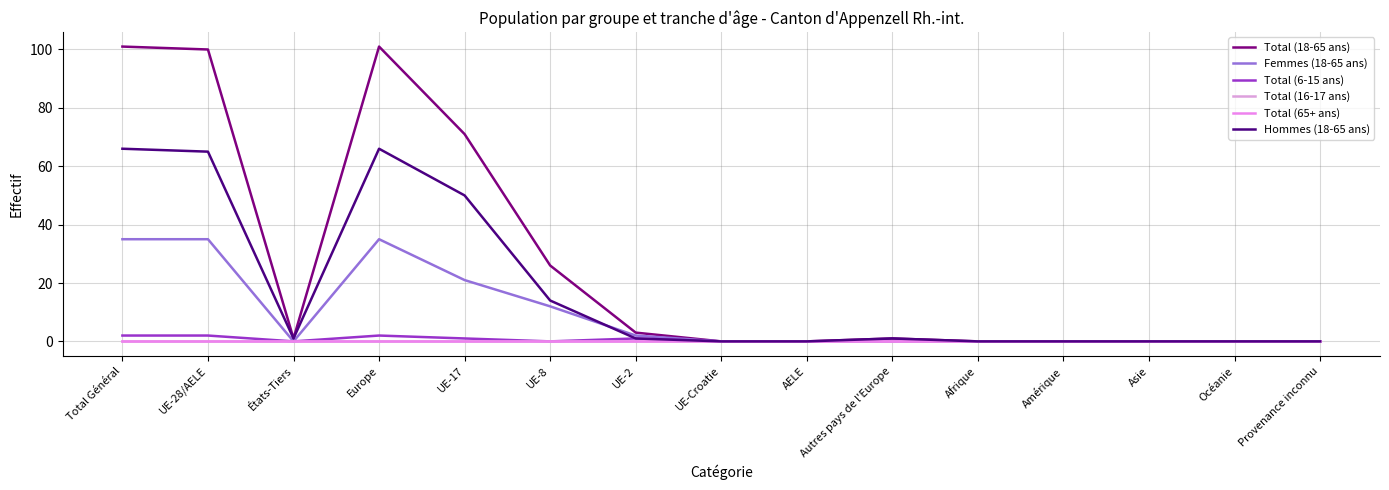

Does the chart have visible grid lines?

Yes